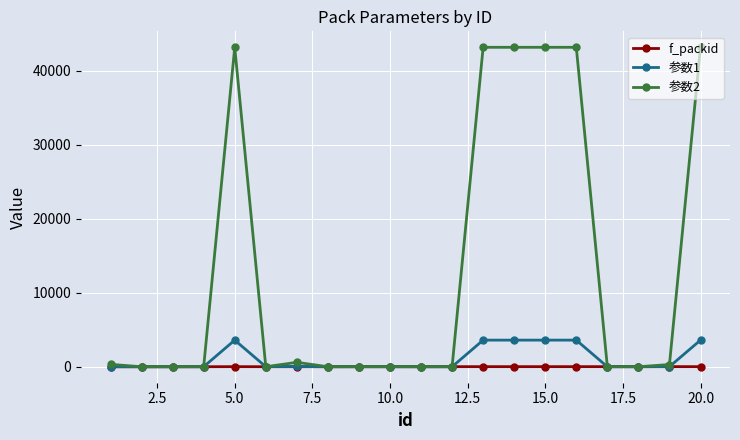

Which series has the largest range (max minus min)?

参数2